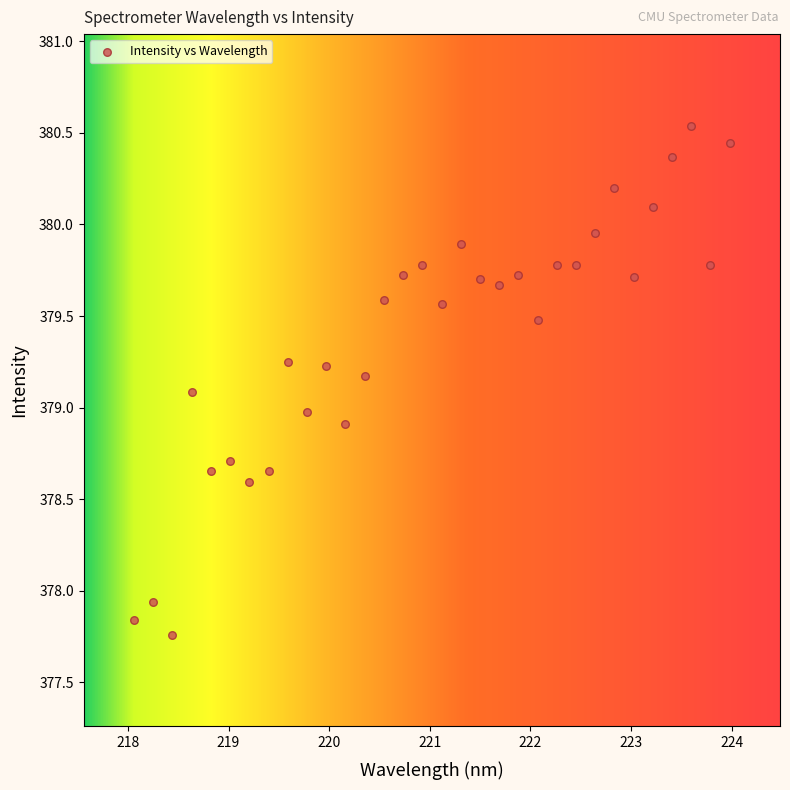

What is the range of Y values (max minus min)?

2.8